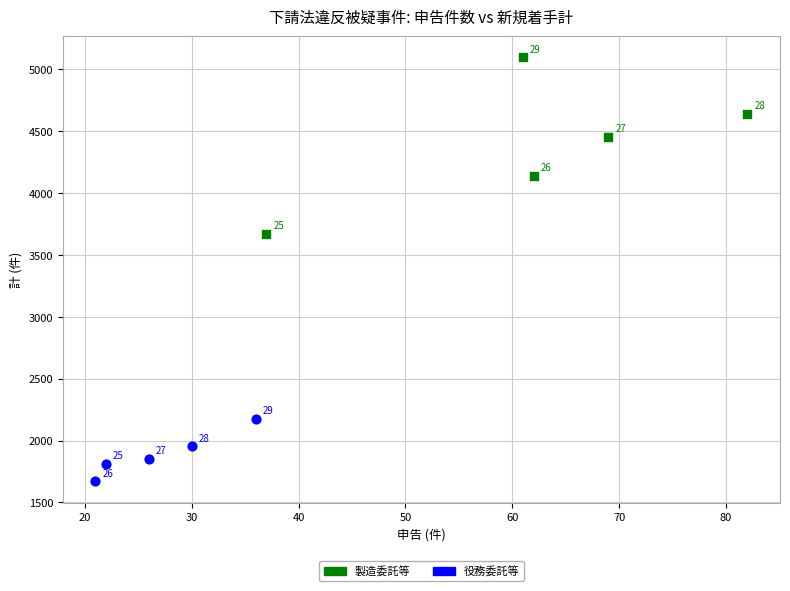

Which series reaches the maximum Y coordinate?

製造委託等